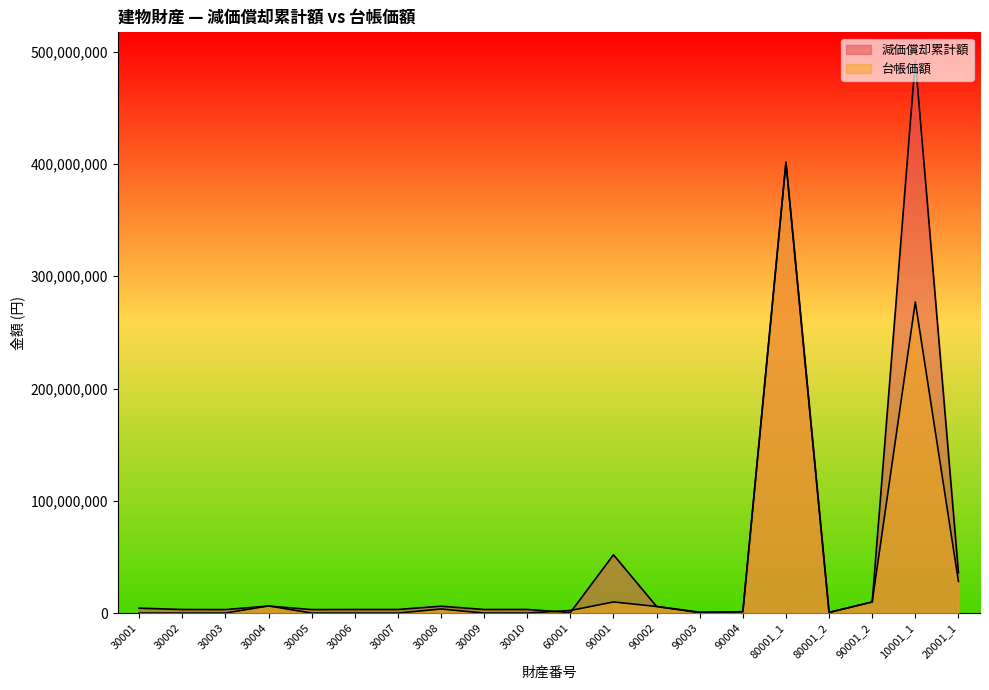

How many intersections are there between 台帳価額 and 減価償却累計額?

4